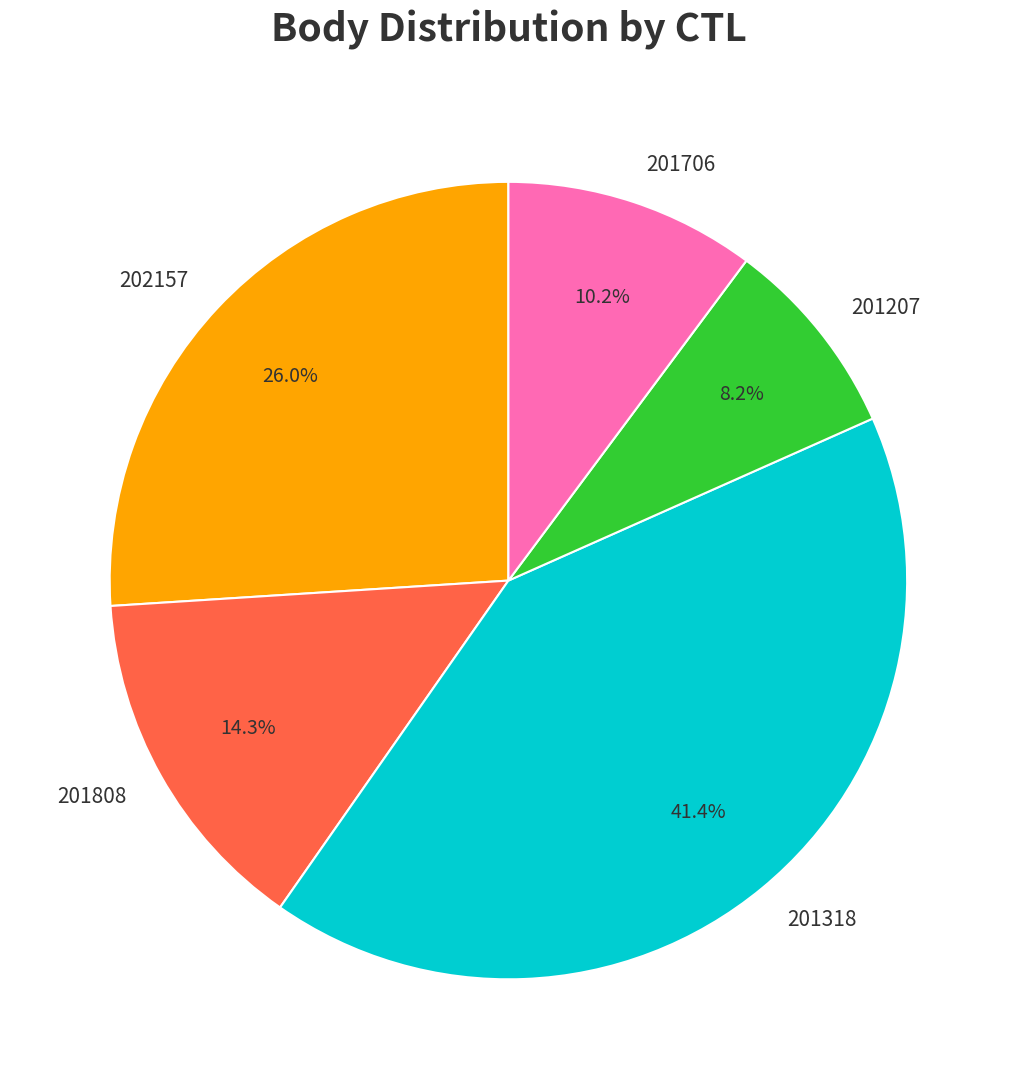

How much of the chart is everything except 202157?

74.0%